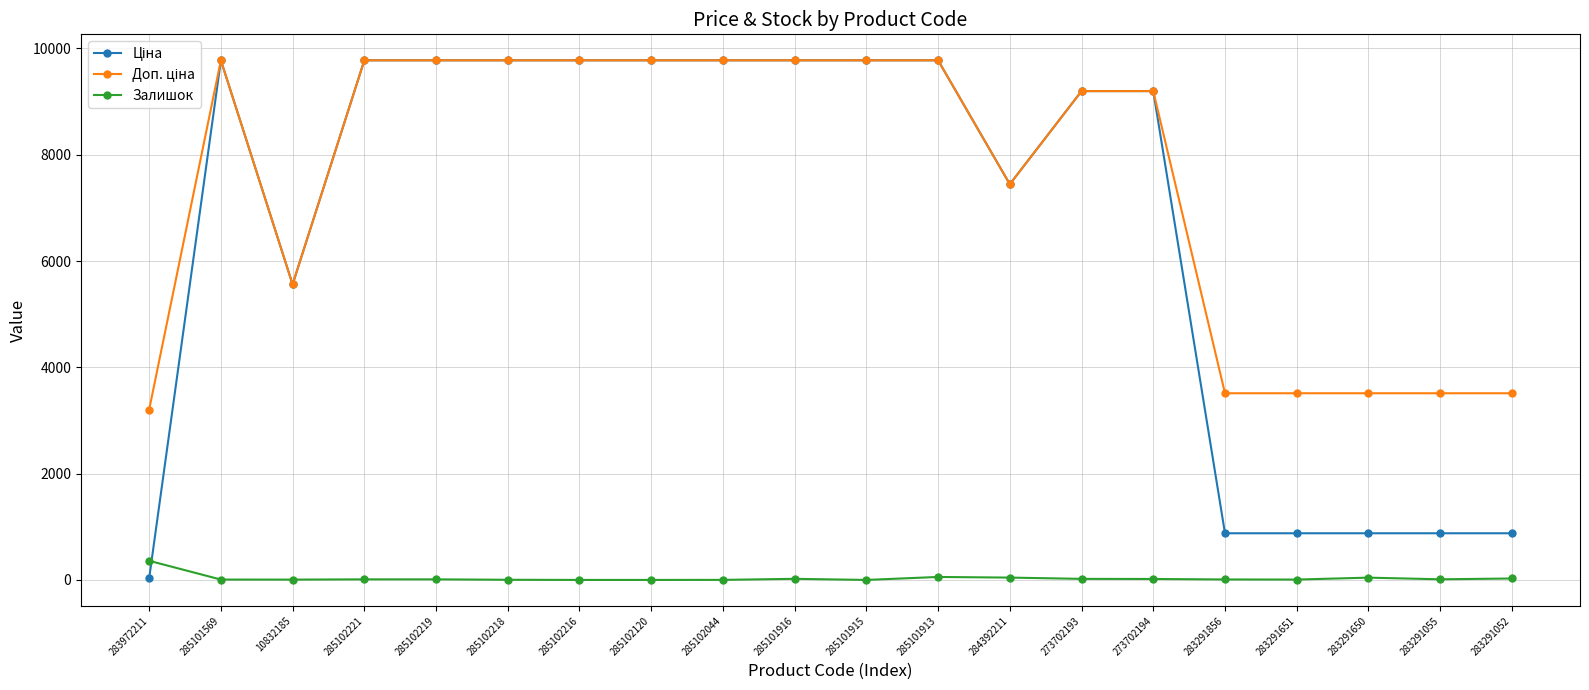

What is the maximum value for Залишок?

360.0